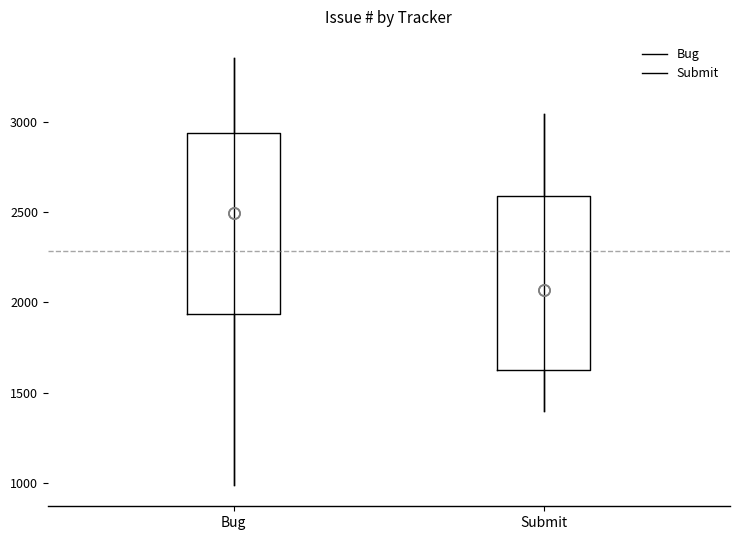

Reading left to right, read every box against the y-axis: the position of its median line, the range the box covers, and the ends of its whiskers. The values are not printed on the chart, so give them approximately, as read against the axis.

Bug: median 2500, box 1950 to 2950, whiskers 1000 to 3350
Submit: median 2050, box 1600 to 2600, whiskers 1400 to 3050